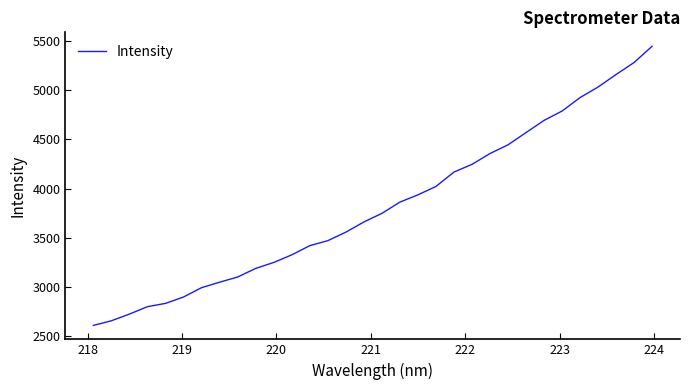

How many distinct data groups are displayed?

1